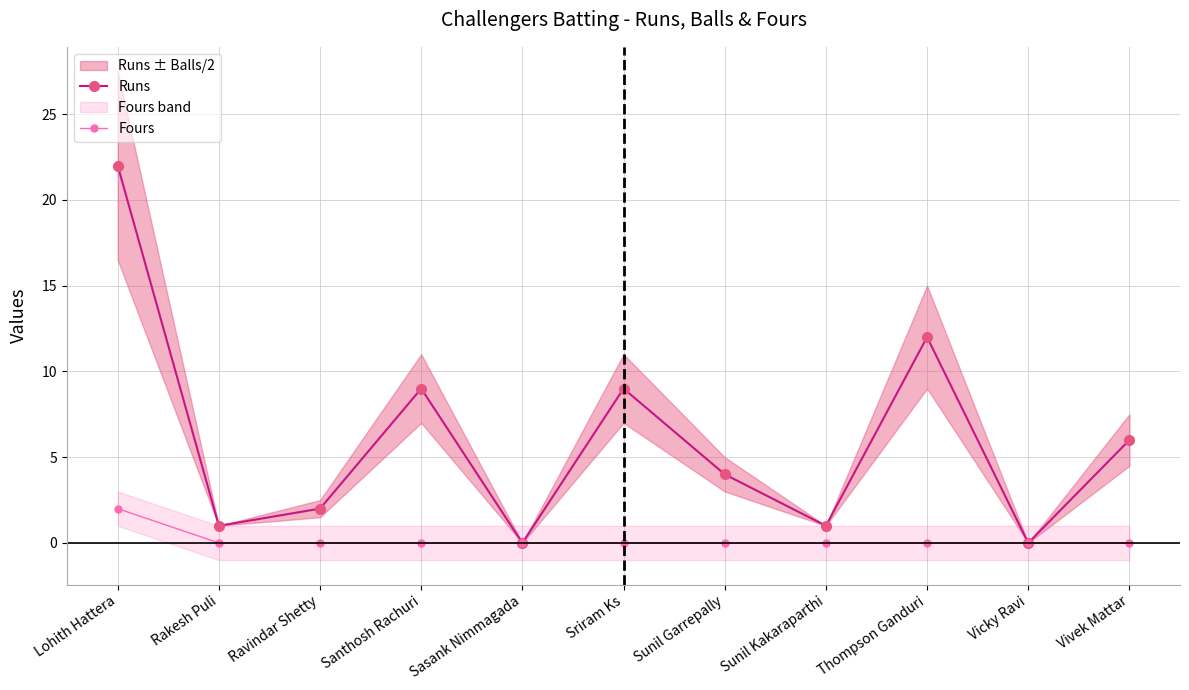

At which label is Runs closest to 11?

Thompson Ganduri